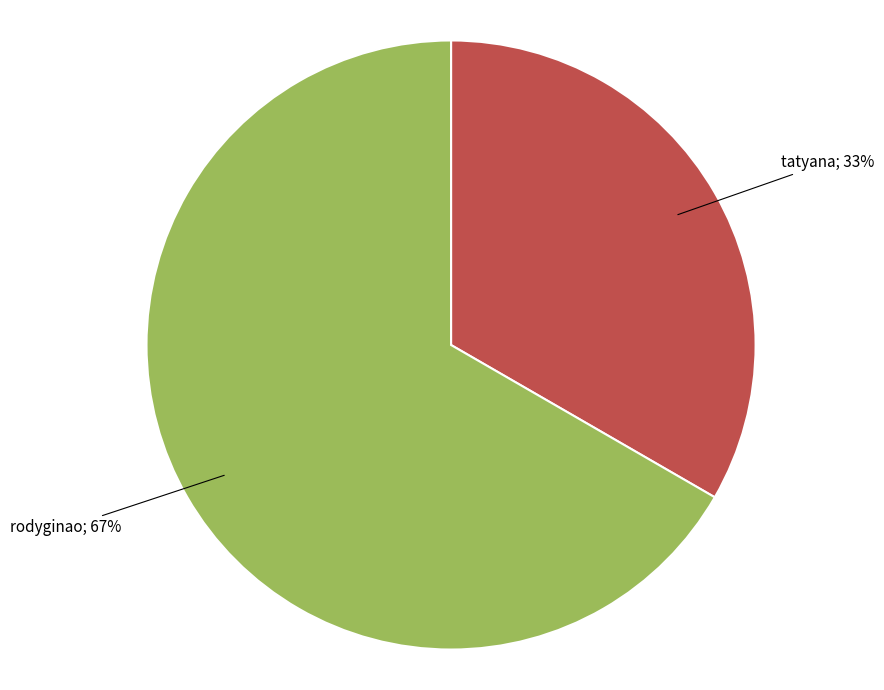

How many segments does this pie chart have?

2